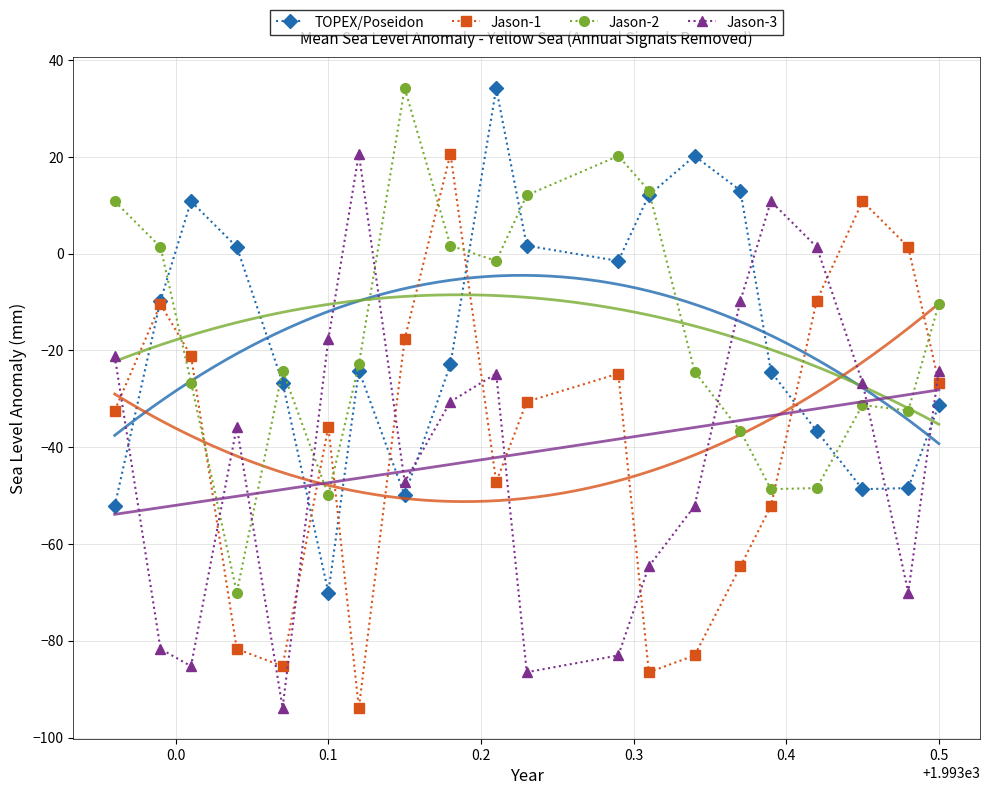

How many values in TOPEX/Poseidon are above zero?

7